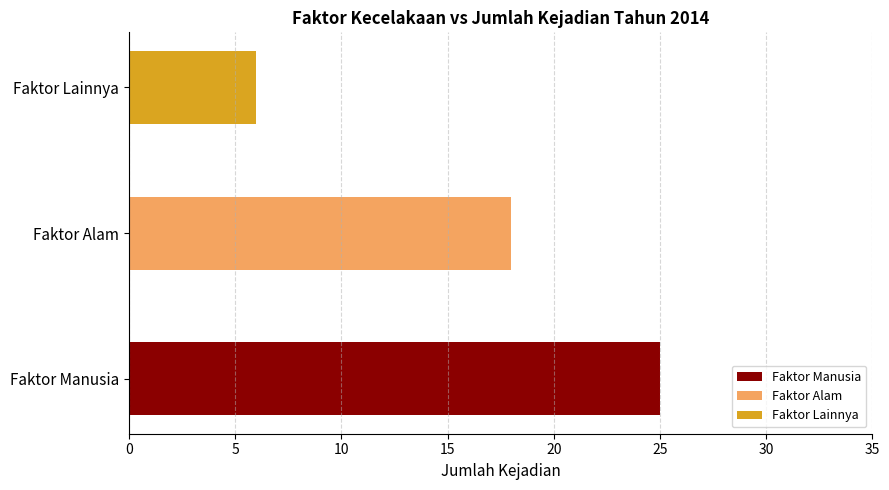

Where is the data nearest to the value 15?

Faktor Alam